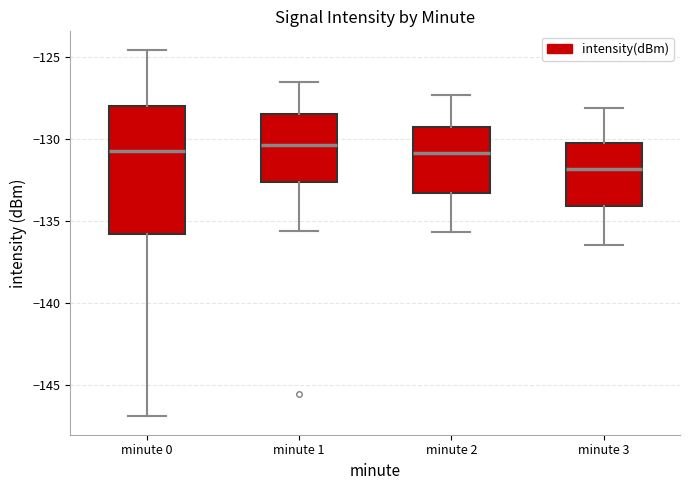

Which box is the tallest, from its lower edge to its upper edge?

minute 0